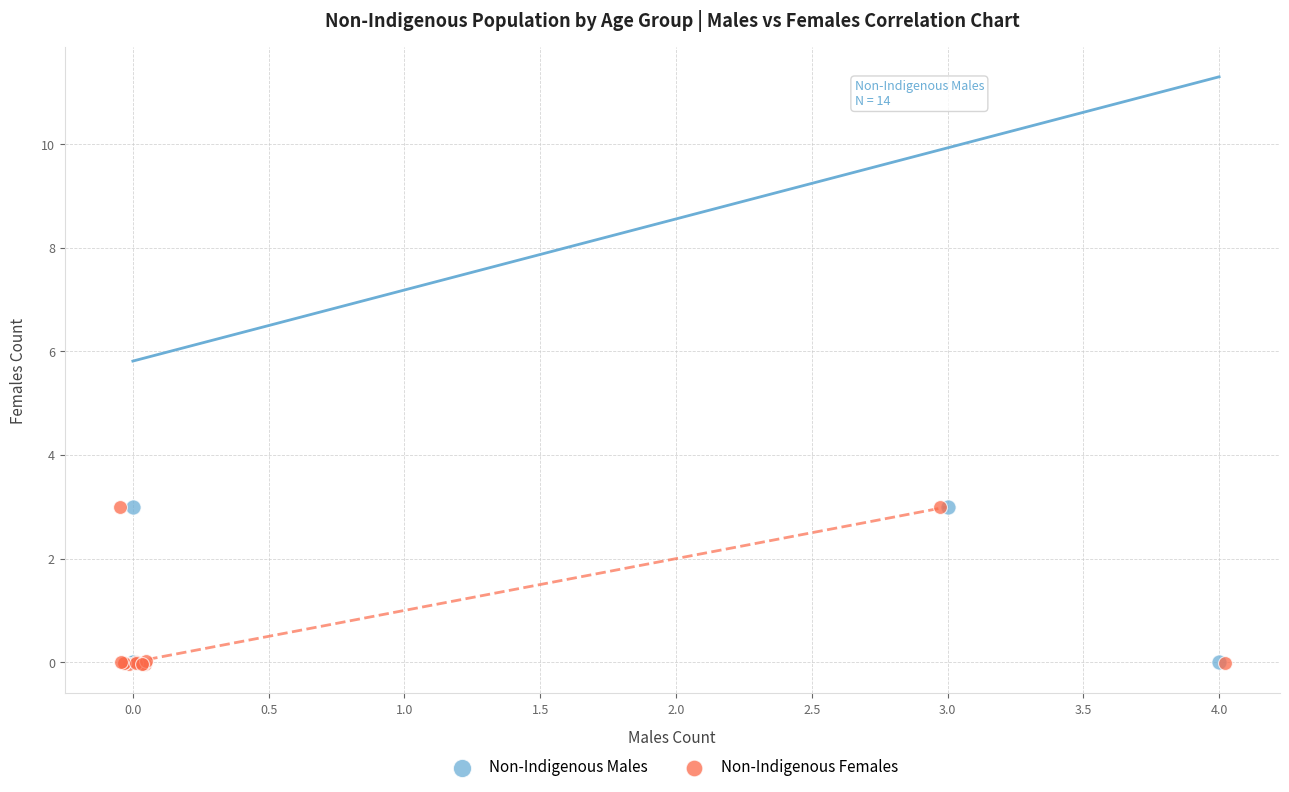

Which series has the widest spread of Y values?

Non-Indigenous Females